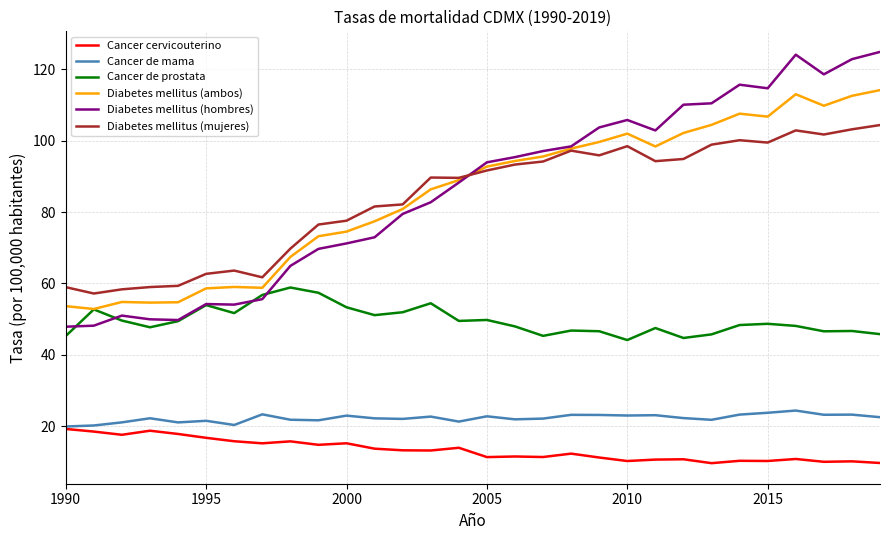

How many series are shown in this chart?

6